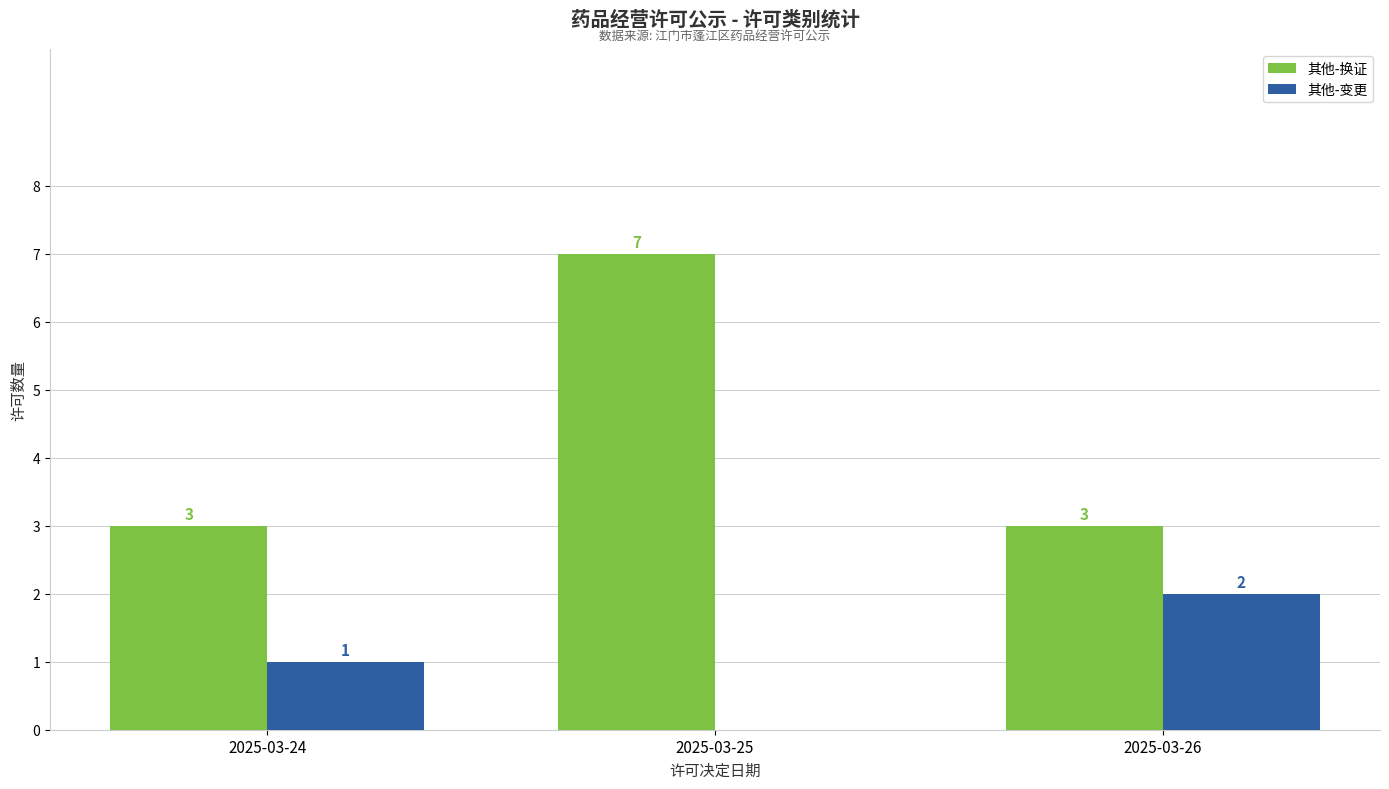

Which series has the widest spread of values?

其他-换证